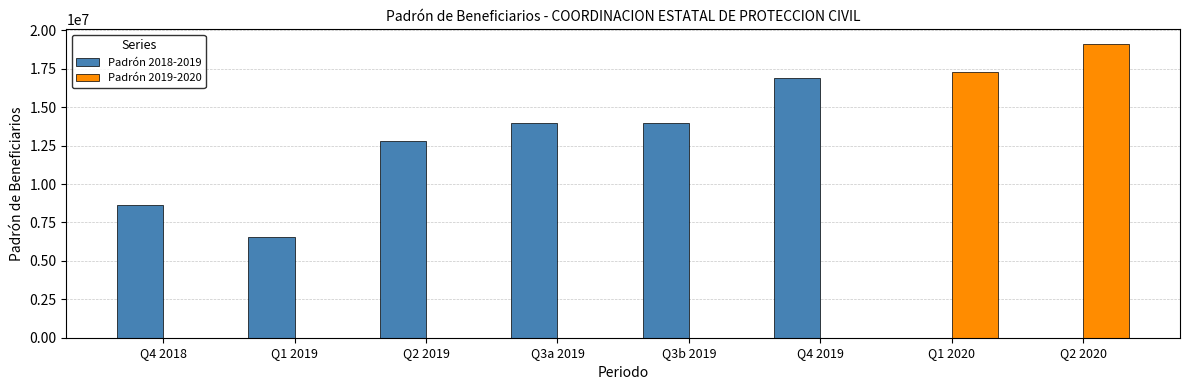

The value of Padrón 2018-2019 at Q3a 2019 is 21415320. True or false?

False